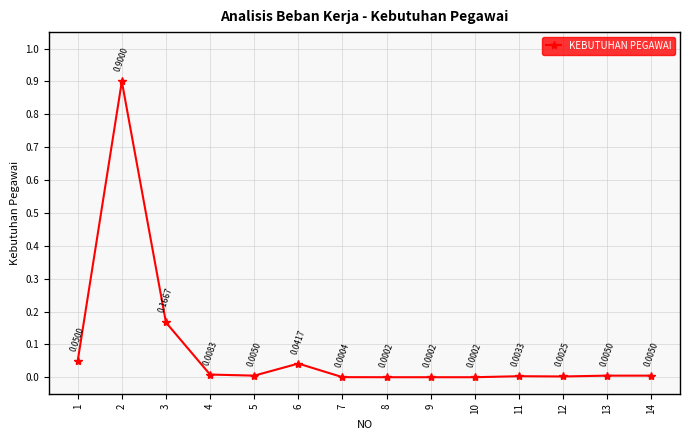

Which has a higher value, 2 or 7?

2